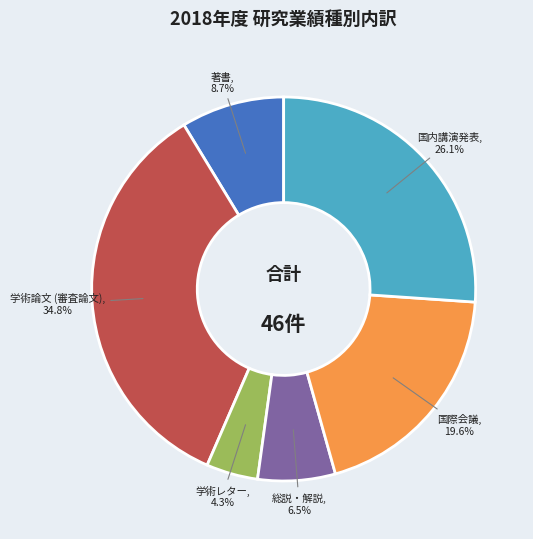

Is there any slice that represents more than half of the pie?

No